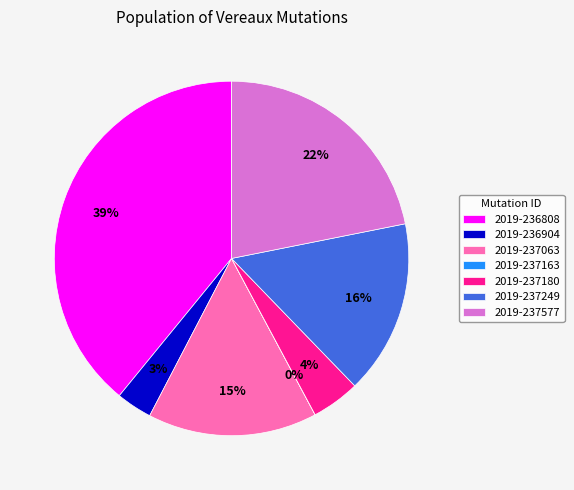

To the nearest percent, what is the difference between the largest and smallest slice percentages?

39%